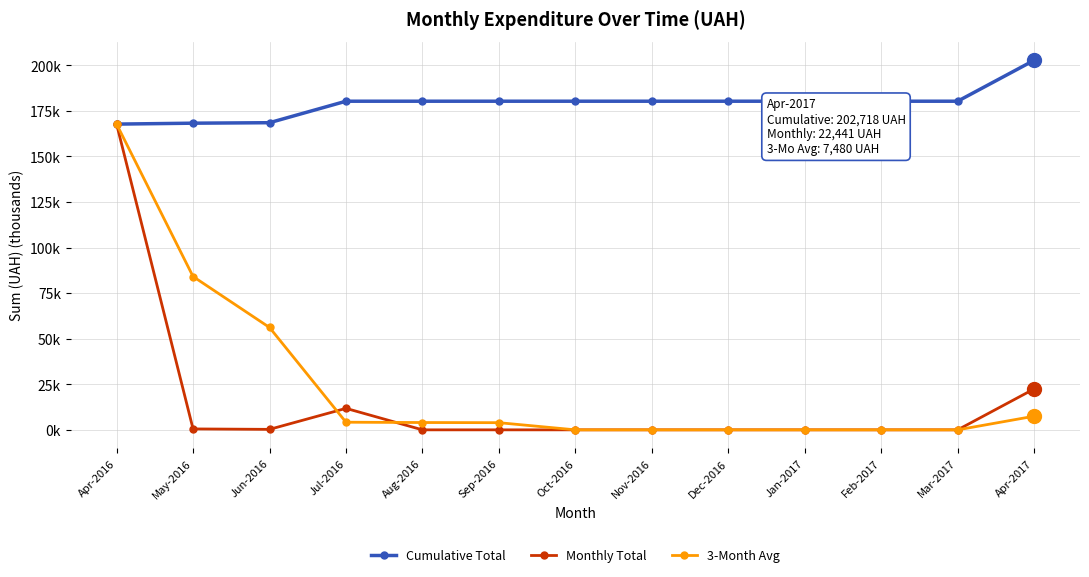

Where is 3-Month Avg nearest to the value 83?

May-2016